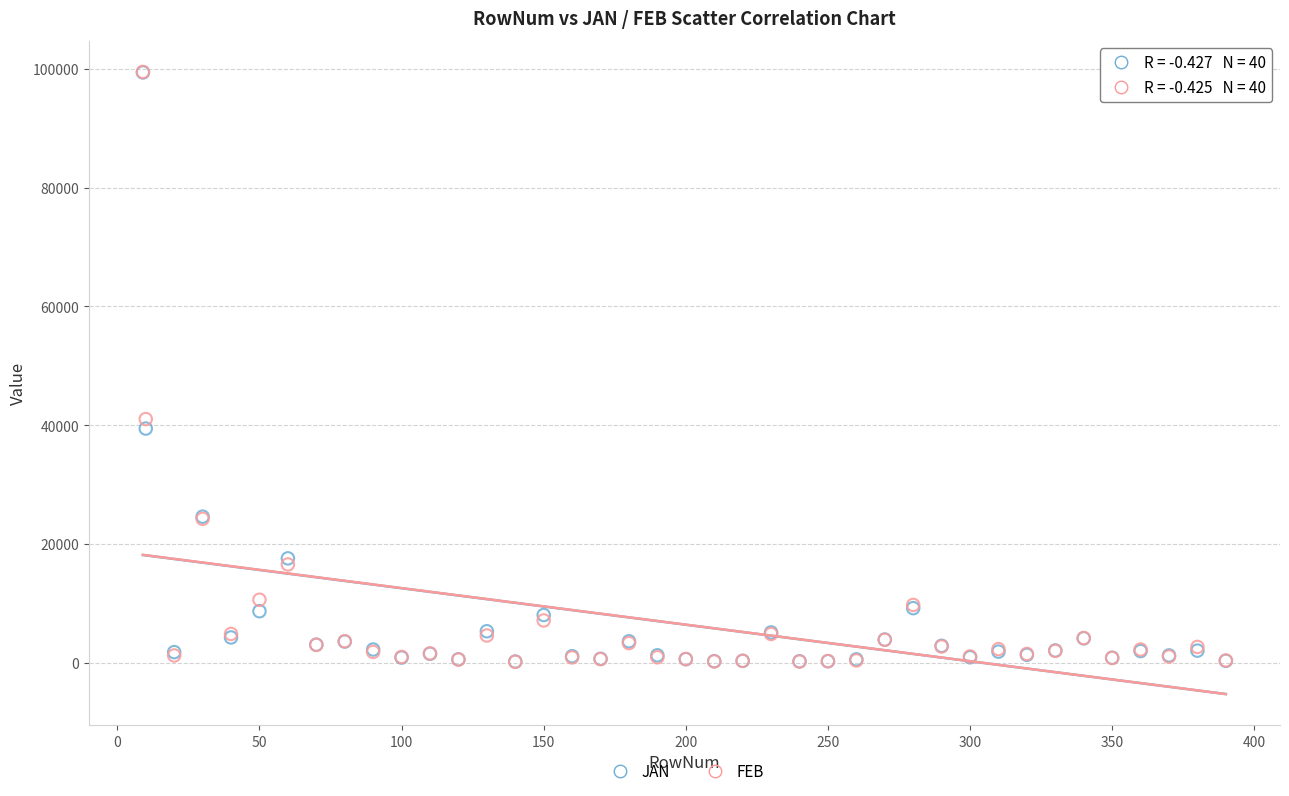

In the JAN series, what Y value is closest to 49814?

39453.4